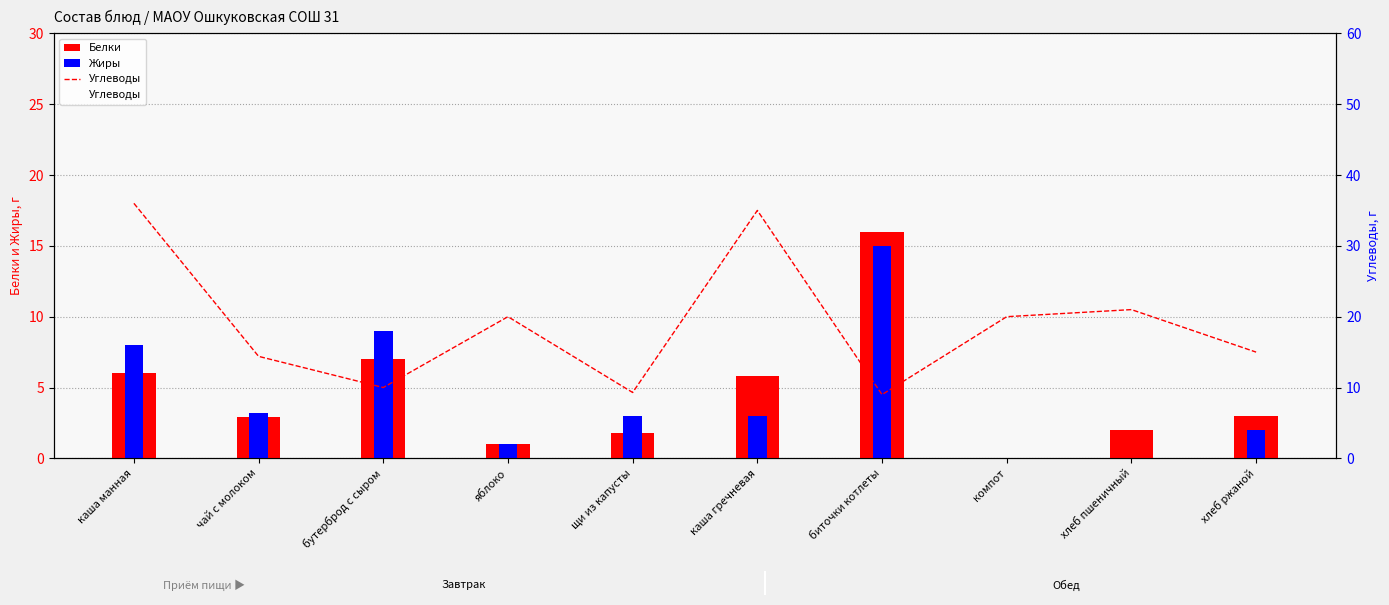

What is the difference between the Углеводы values at хлеб ржаной and компот?

5.0